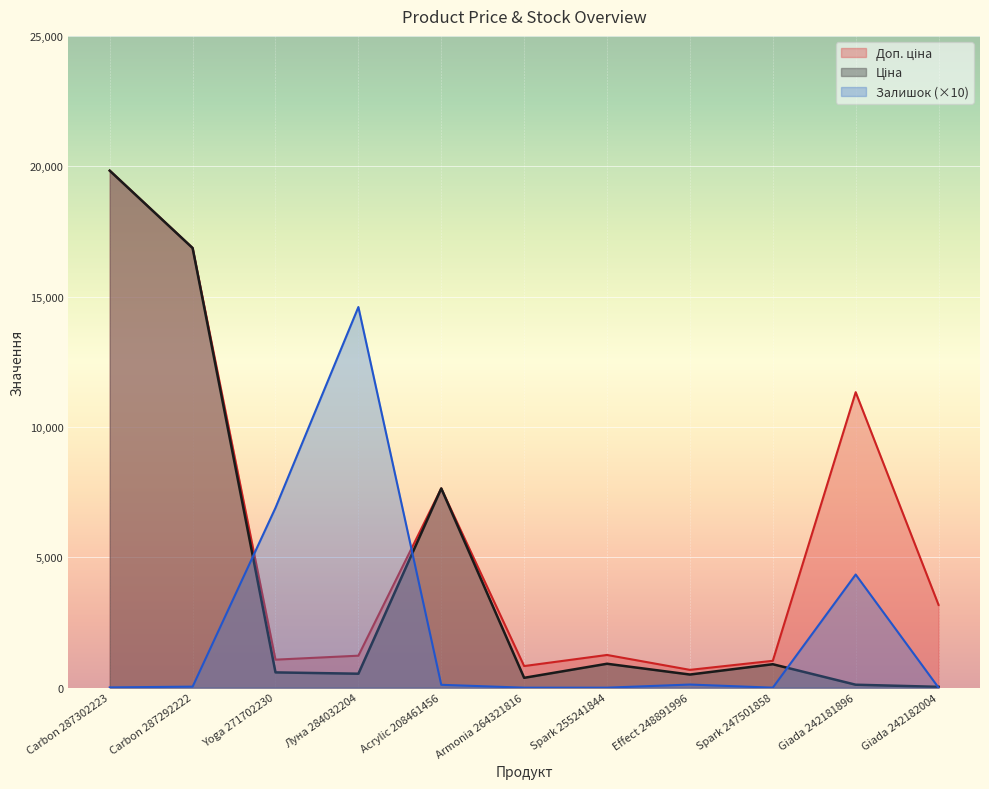

What is the average value of the Ціна series?

4391.0